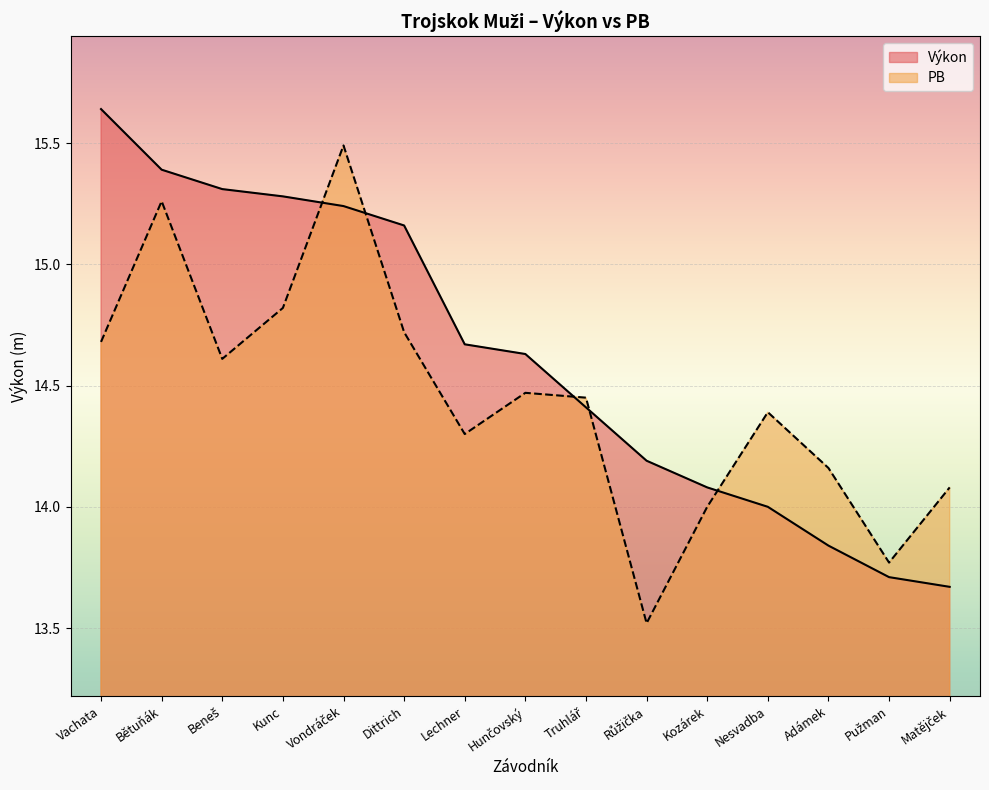

Read the PB value at Vondráček.

15.5